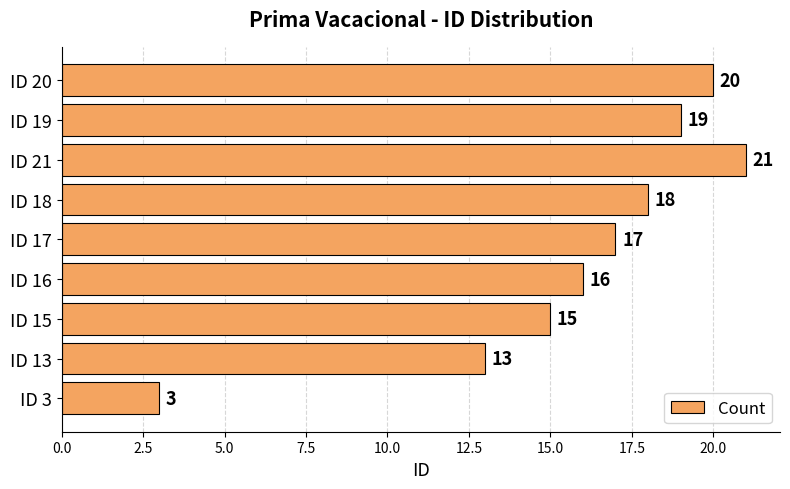

Are the bars horizontal?

Yes